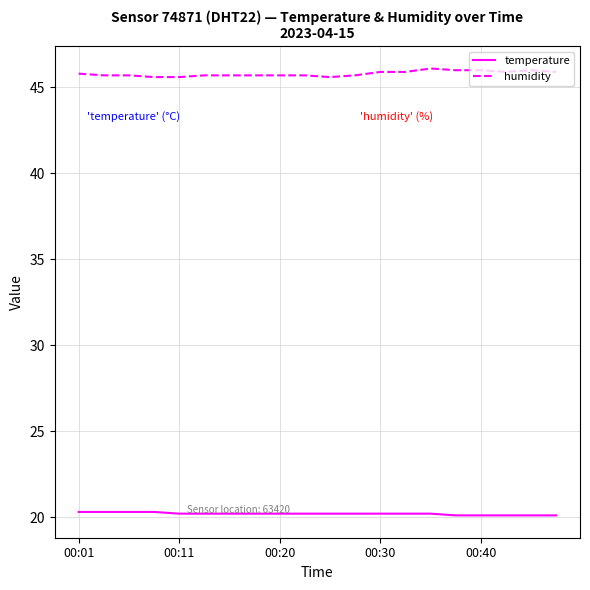

Rank the series by their maximum value, from lowest to highest.

temperature, humidity